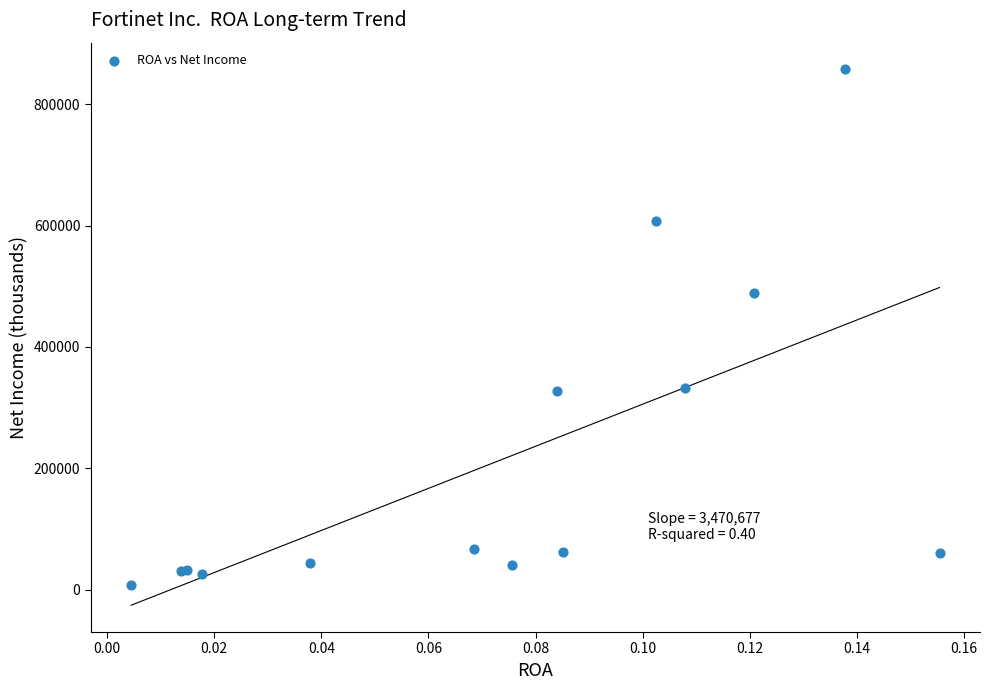

What Y value in the scatter plot is closest to 432643?

488500